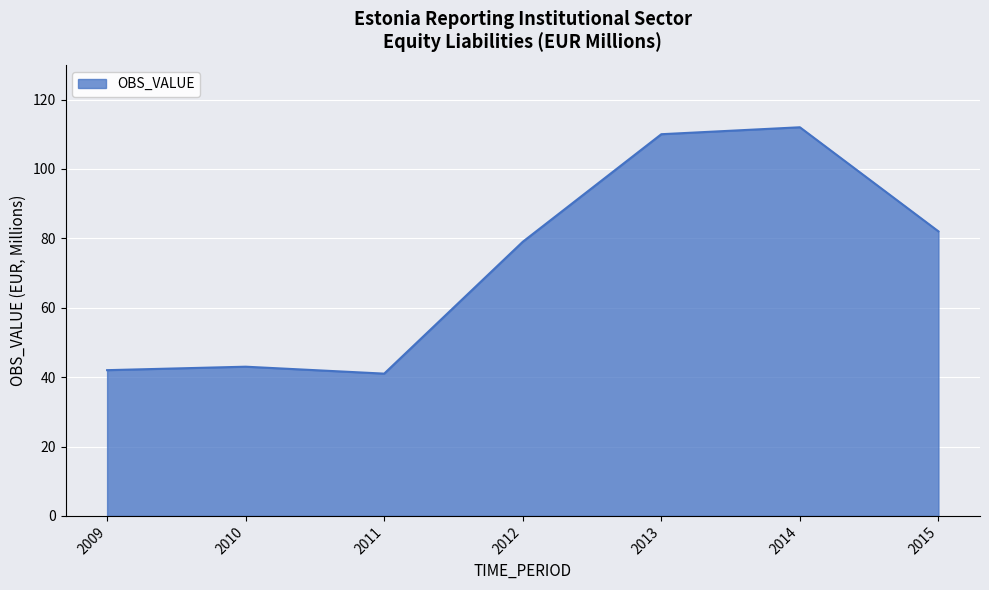

Reading left to right, list all the values displayed in this chart.

42	43	41	79	110	112	82